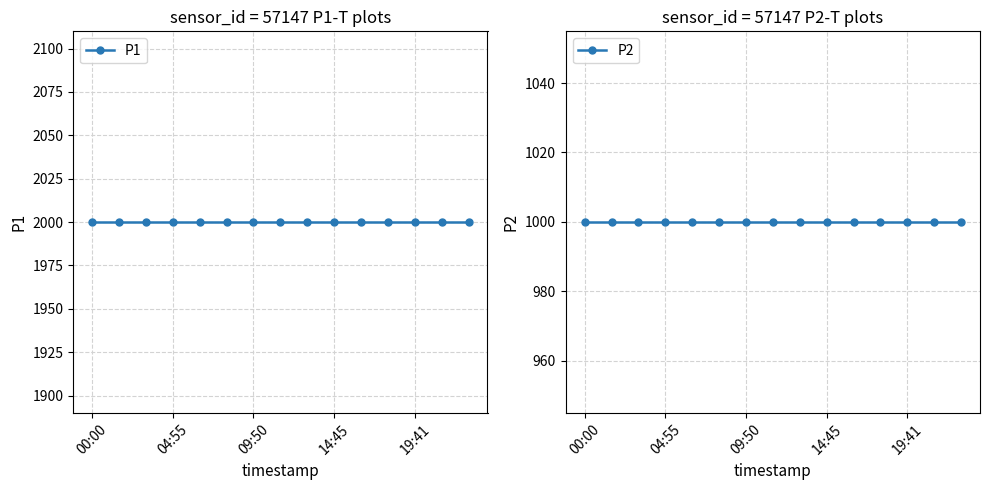

True or false: P2 has a value of 1706.4 at 11.

False